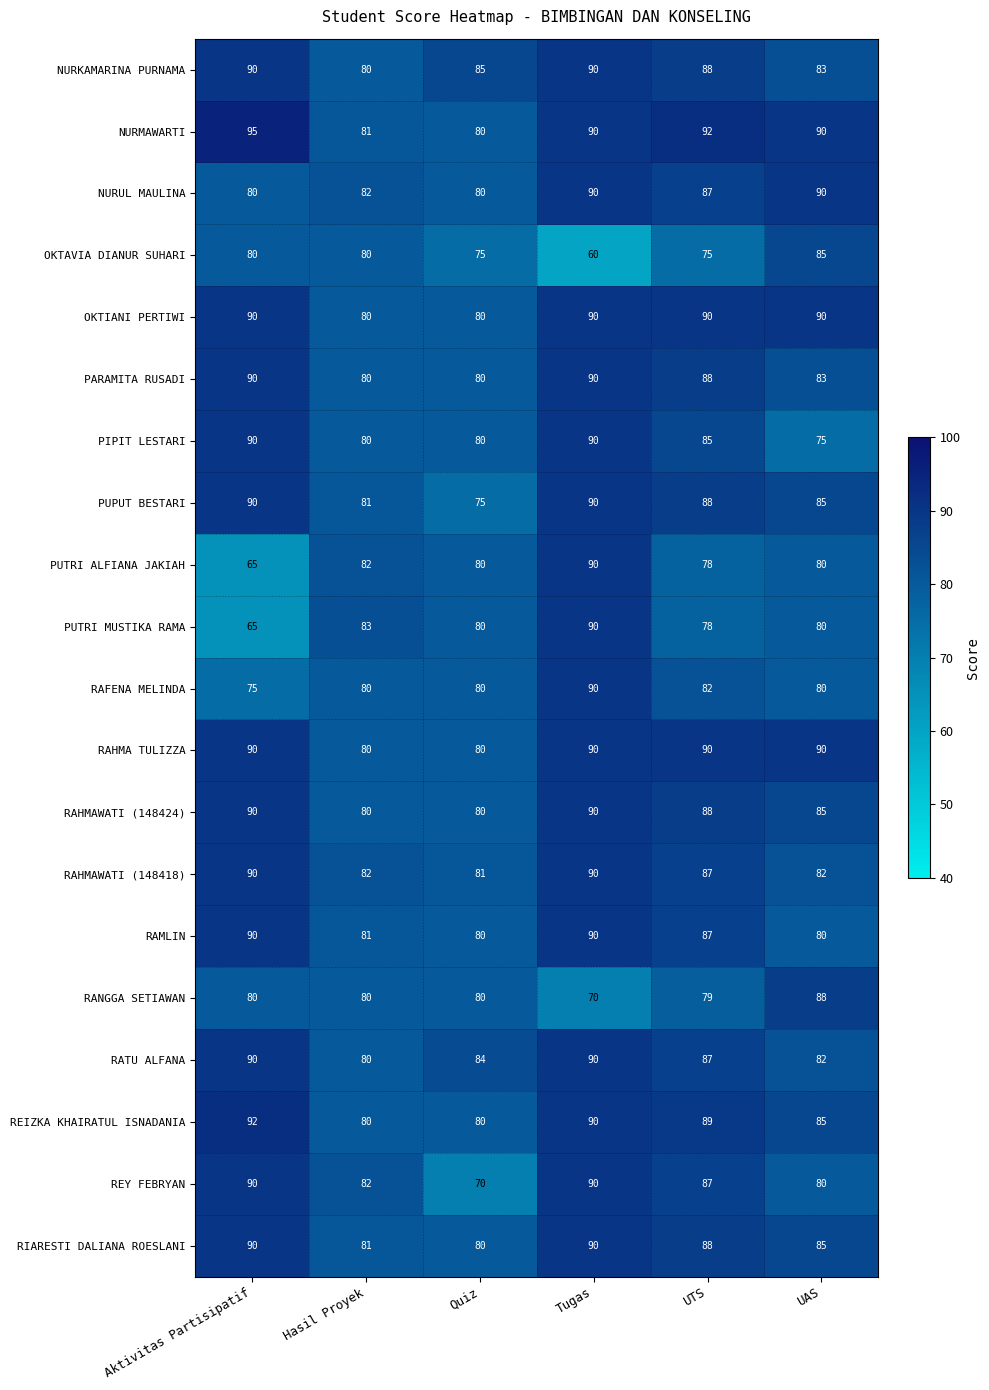

How many NURKAMARINA PURNAMA values are between 83 and 90?

5